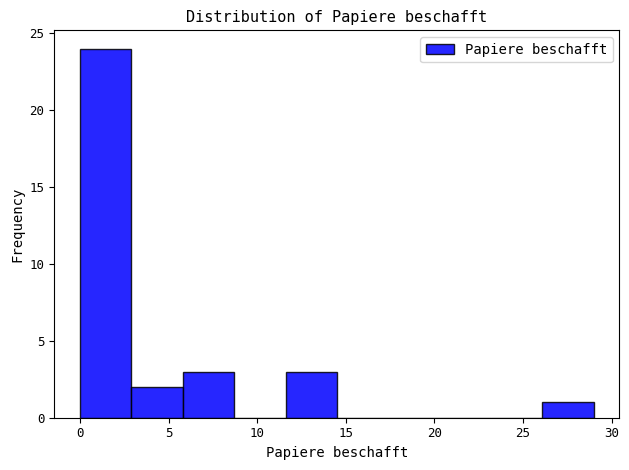

Reading left to right, transcribe this chart: for each bar, give the range it covers on the x-axis and its height. Neither the bar edges nor the heights are printed on the chart, so give them approximately, as read against the axes.

0.0 to 2.9: 24
2.9 to 5.8: 2
5.8 to 8.7: 3
8.7 to 11.6: 0
11.6 to 14.5: 3
14.5 to 17.4: 0
17.4 to 20.3: 0
20.3 to 23.2: 0
23.2 to 26.1: 0
26.1 to 29.0: 1